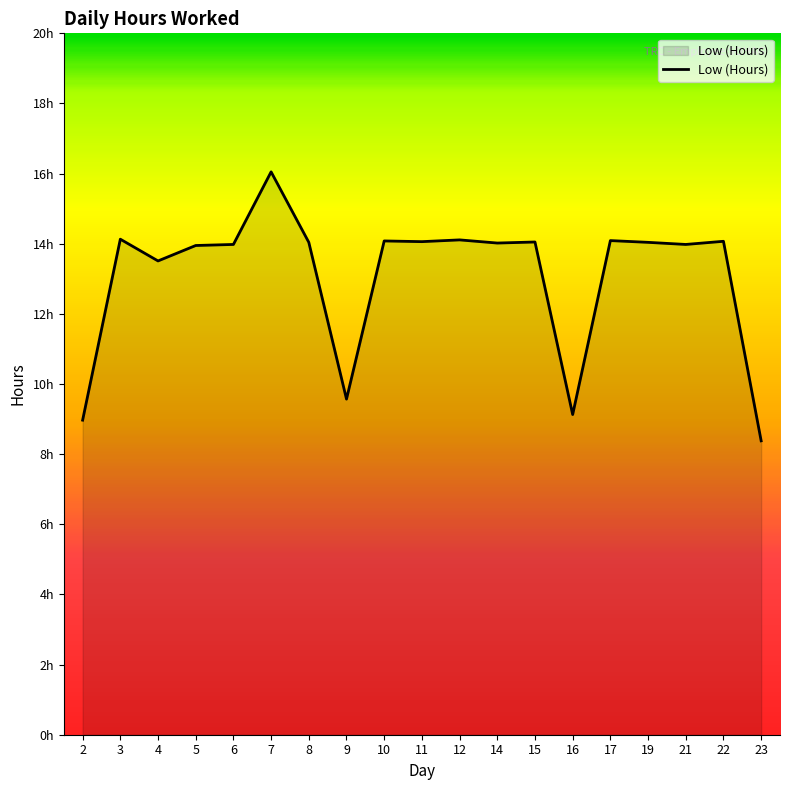

How many points are higher than both their immediate neighbors (excluding endpoints)?

7